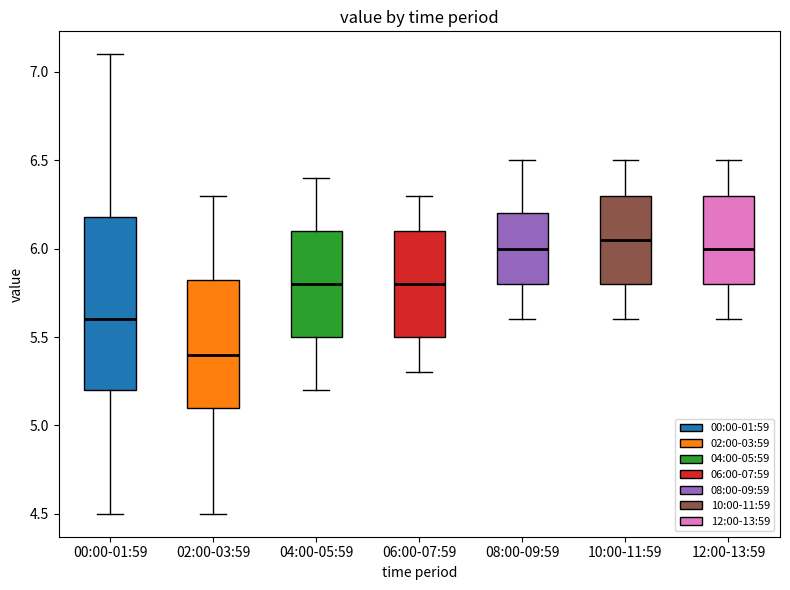

Reading left to right, transcribe this box plot: for each box, give where its median line is, the range the box spans, and where its two whiskers end, as read against the y-axis. The values are not printed on the chart, so give them approximately, as read against the axis.

00:00-01:59: median 5.60, box 5.20 to 6.20, whiskers 4.50 to 7.10
02:00-03:59: median 5.40, box 5.10 to 5.85, whiskers 4.50 to 6.30
04:00-05:59: median 5.80, box 5.50 to 6.10, whiskers 5.20 to 6.40
06:00-07:59: median 5.80, box 5.50 to 6.10, whiskers 5.30 to 6.30
08:00-09:59: median 6.00, box 5.80 to 6.20, whiskers 5.60 to 6.50
10:00-11:59: median 6.05, box 5.80 to 6.30, whiskers 5.60 to 6.50
12:00-13:59: median 6.00, box 5.80 to 6.30, whiskers 5.60 to 6.50